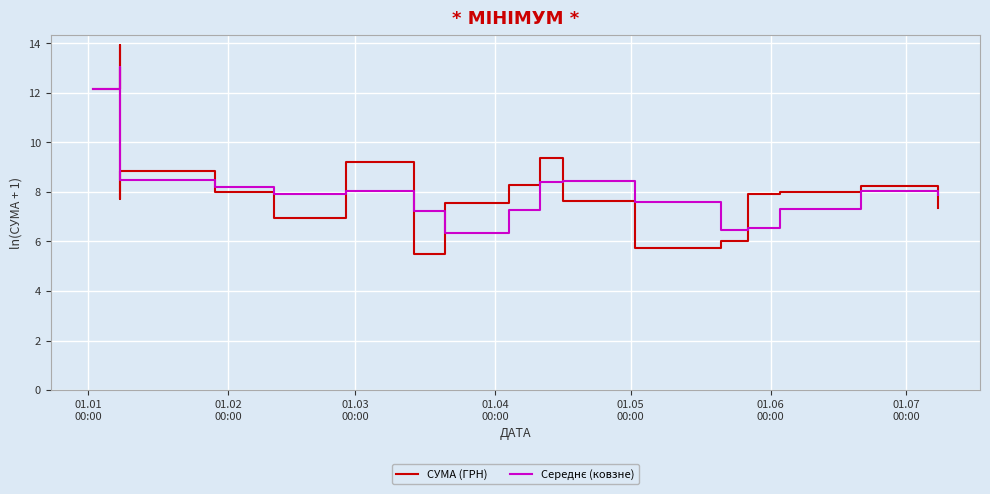

What is the difference between the maximum and minimum values in the Середнє (ковзне) series?

6.7